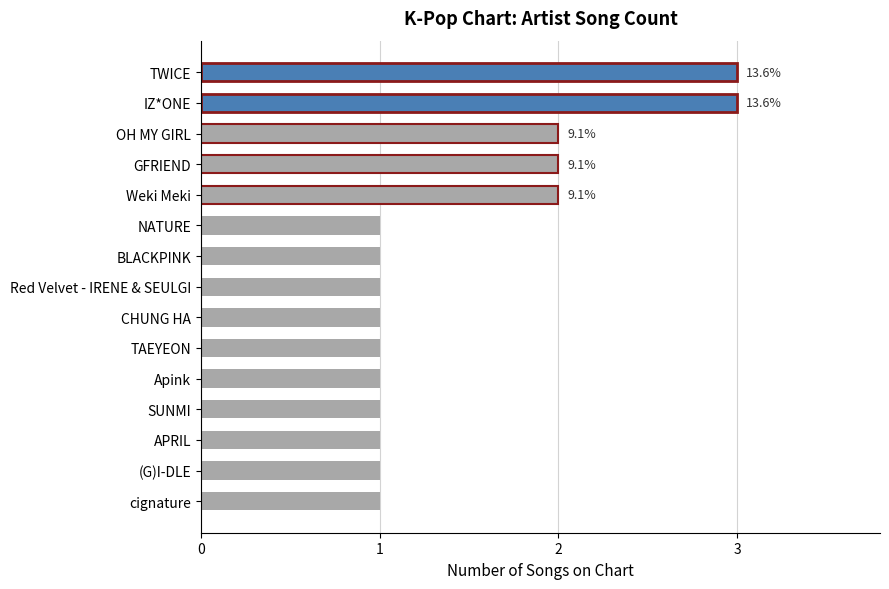

Reading top to bottom, extract all data points from this chart.

3	3	2	2	2	1	1	1	1	1	1	1	1	1	1